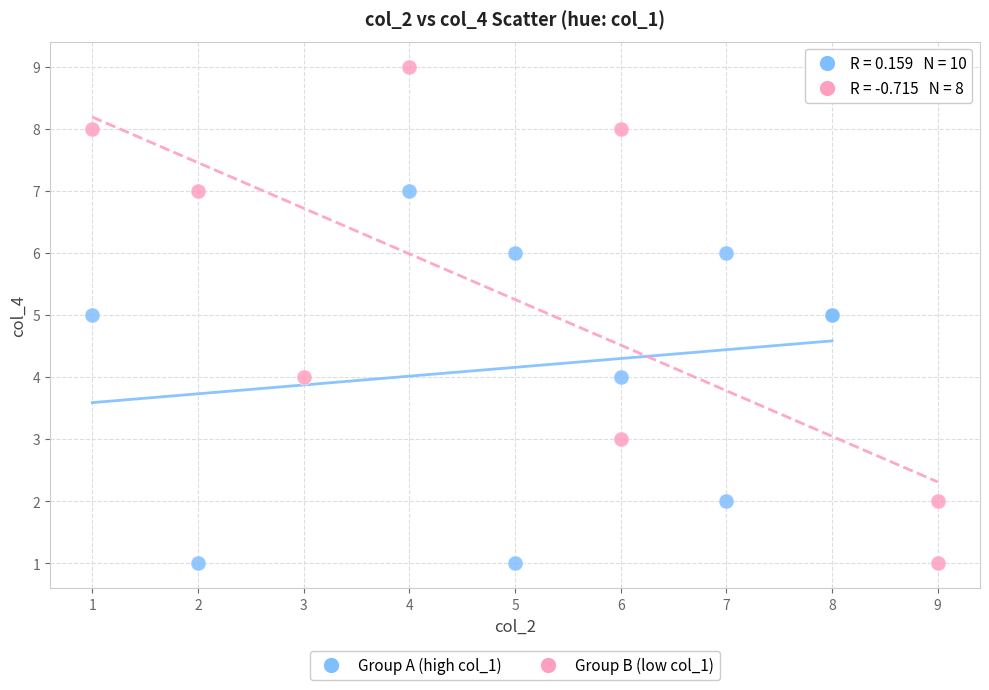

What are all the series names shown in the legend?

Group A (high col_1), Group B (low col_1)